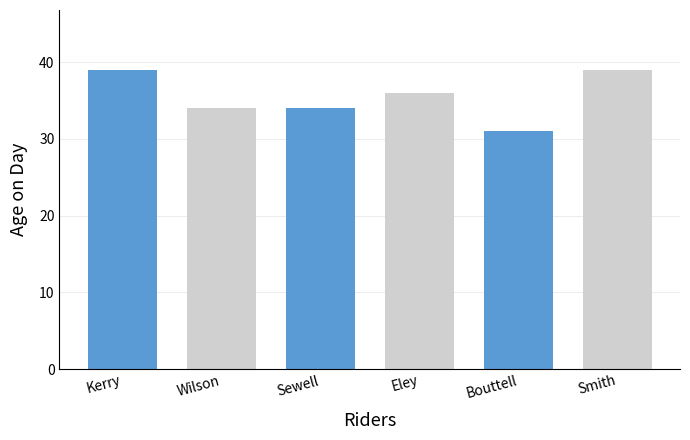

How many values are below 36?

3